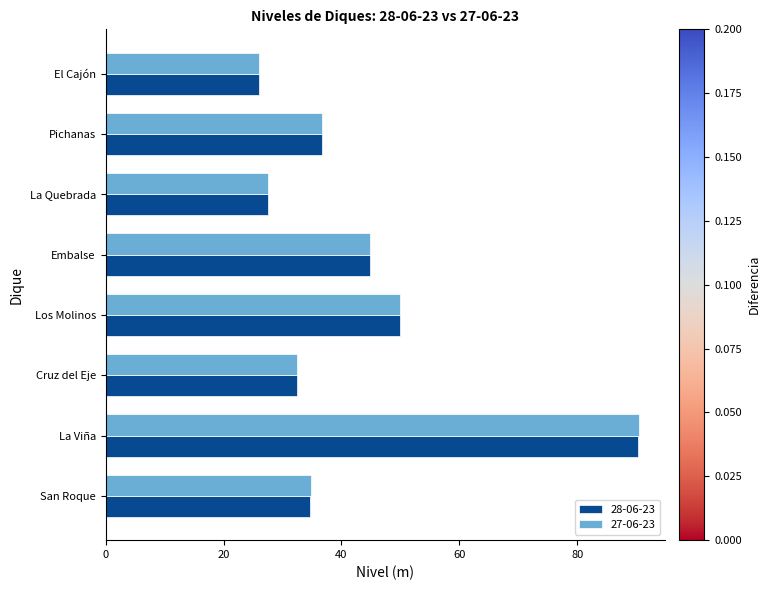

The value of 27-06-23 at Pichanas is 36.7. True or false?

True